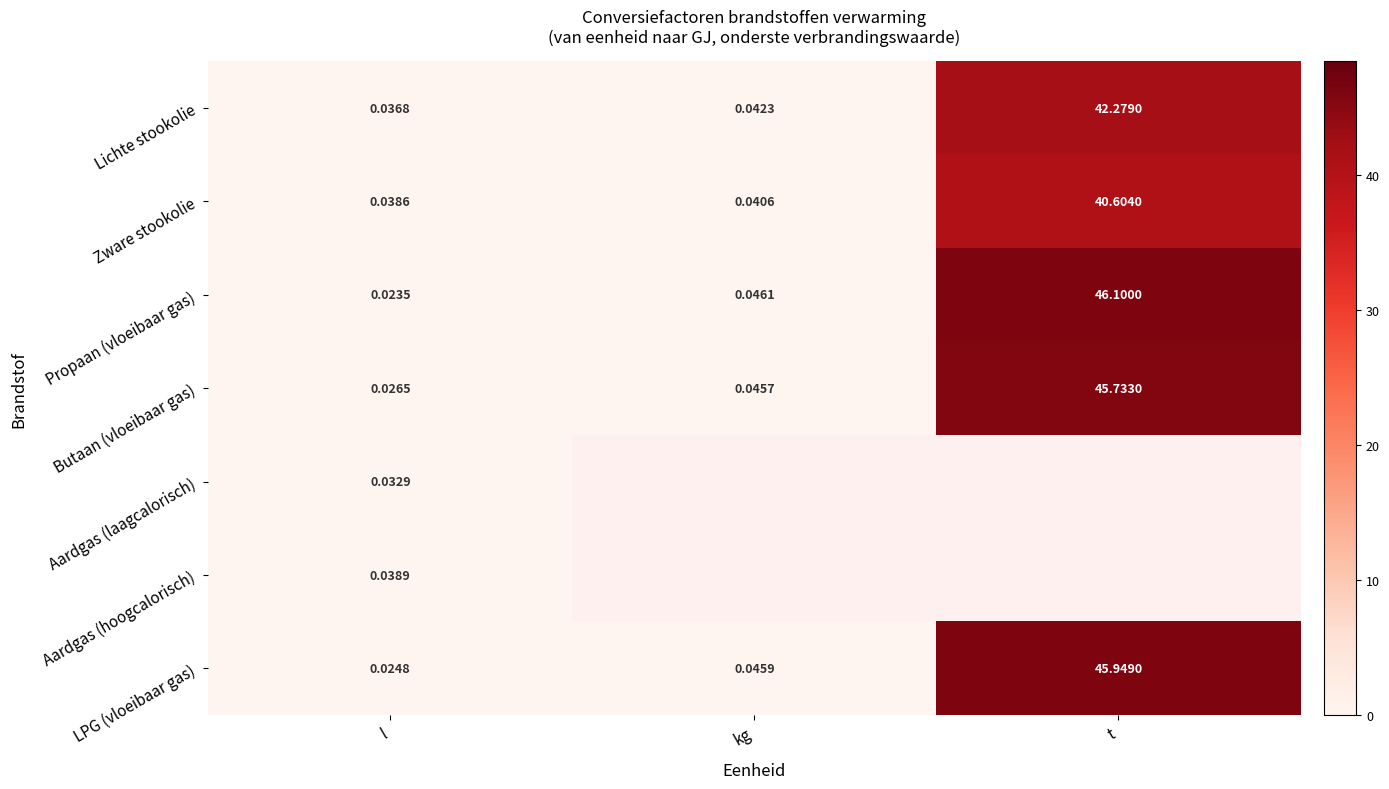

Rank the categories by Zware stookolie value from highest to lowest.

t, kg, l